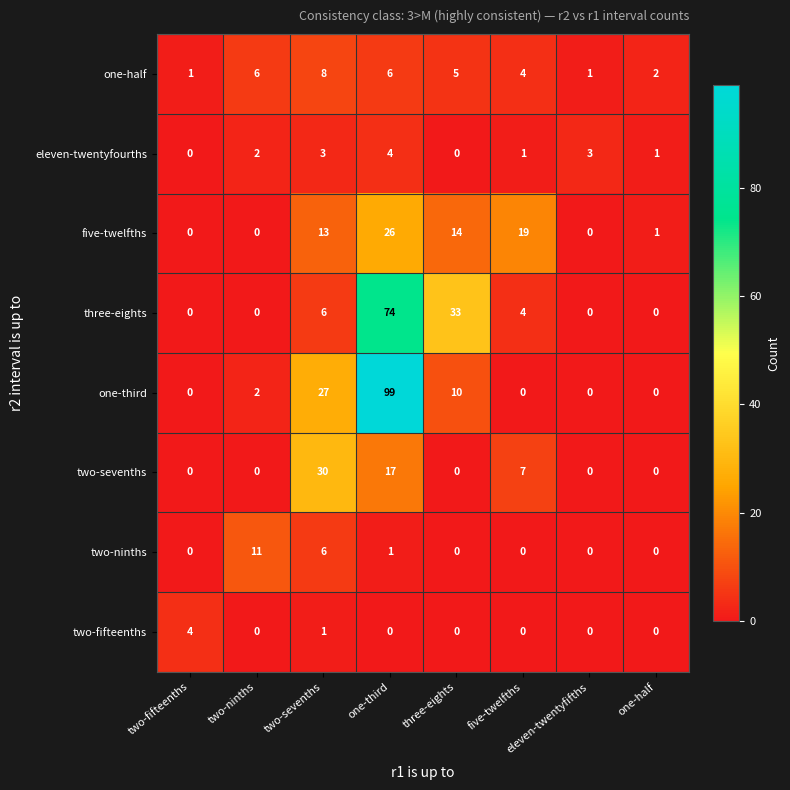

Which category has the highest value in the two-fifteenths series?

two-fifteenths